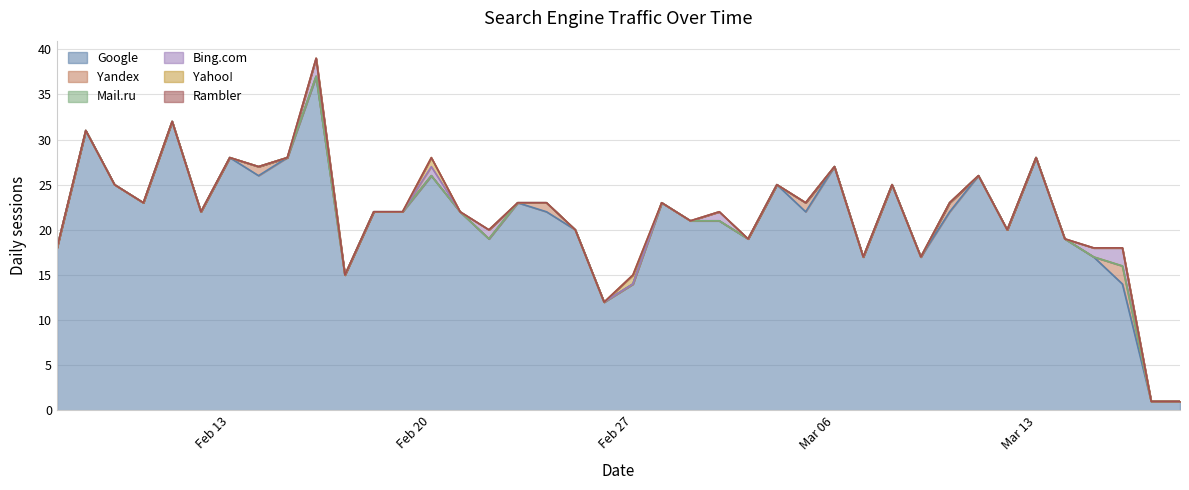

What is the label of the 28th point from the left?

2023-03-06